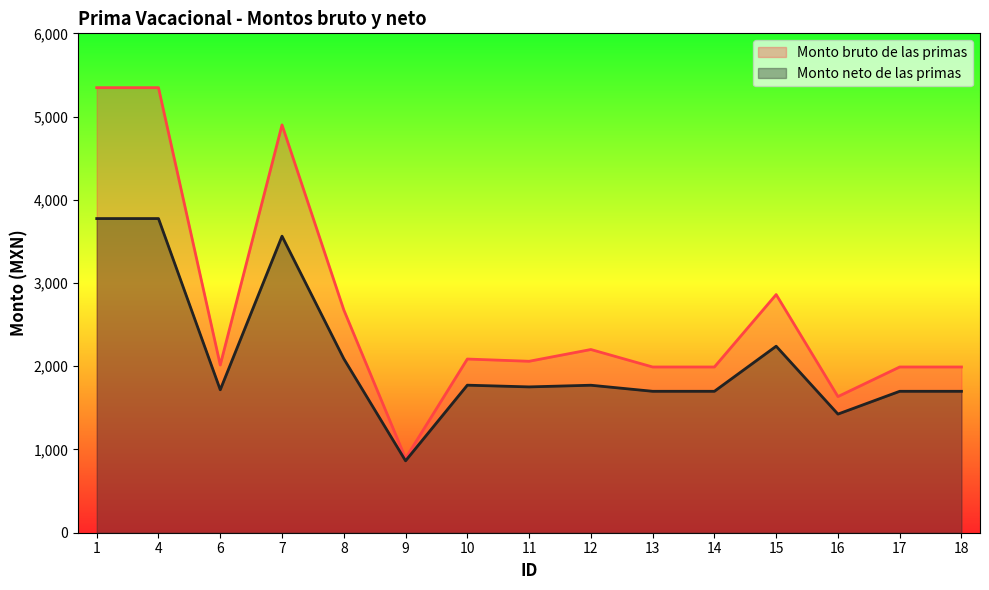

What is the spread (max minus min) of values at 15?

620.6